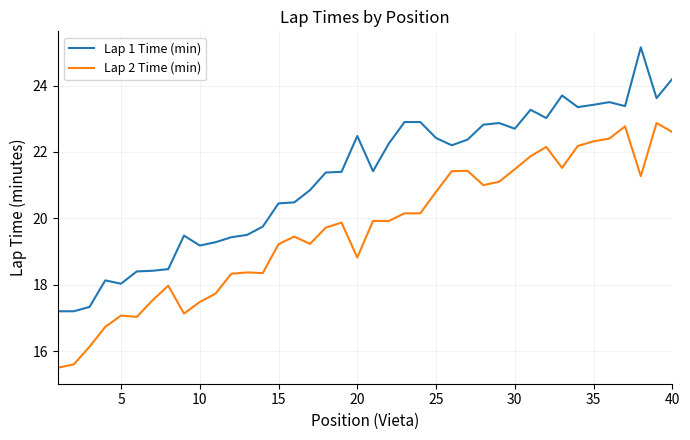

Which series has the largest range (max minus min)?

Lap 1 Time (min)